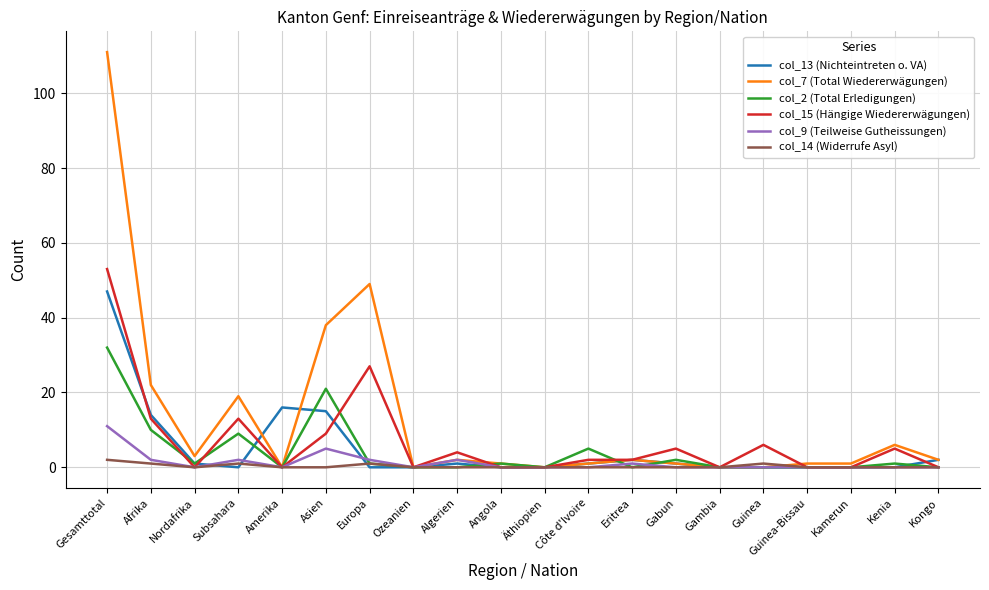

True or false: col_7 (Total Wiedererwägungen) has a value of 49 at Europa.

True